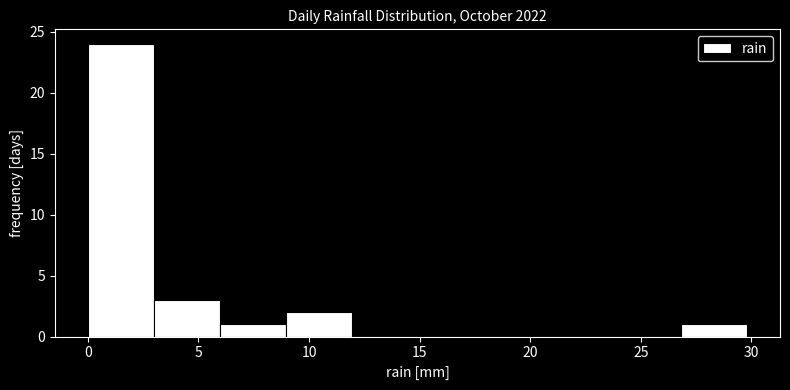

How tall is the bar that spans 3 to 6 on the x-axis? Neither the bar edges nor the heights are printed on the chart, so give them approximately, as read against the axes.

3